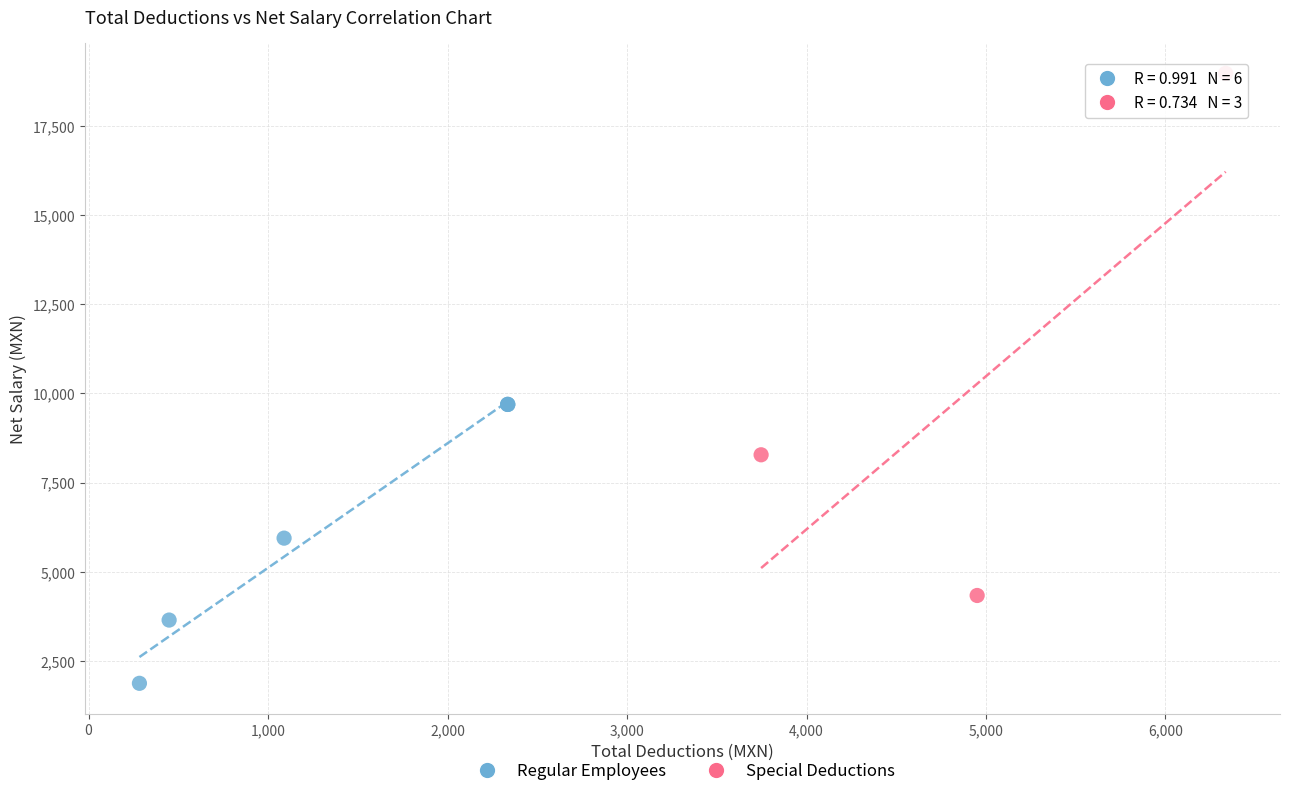

Which series reaches the maximum Y coordinate?

Special Deductions